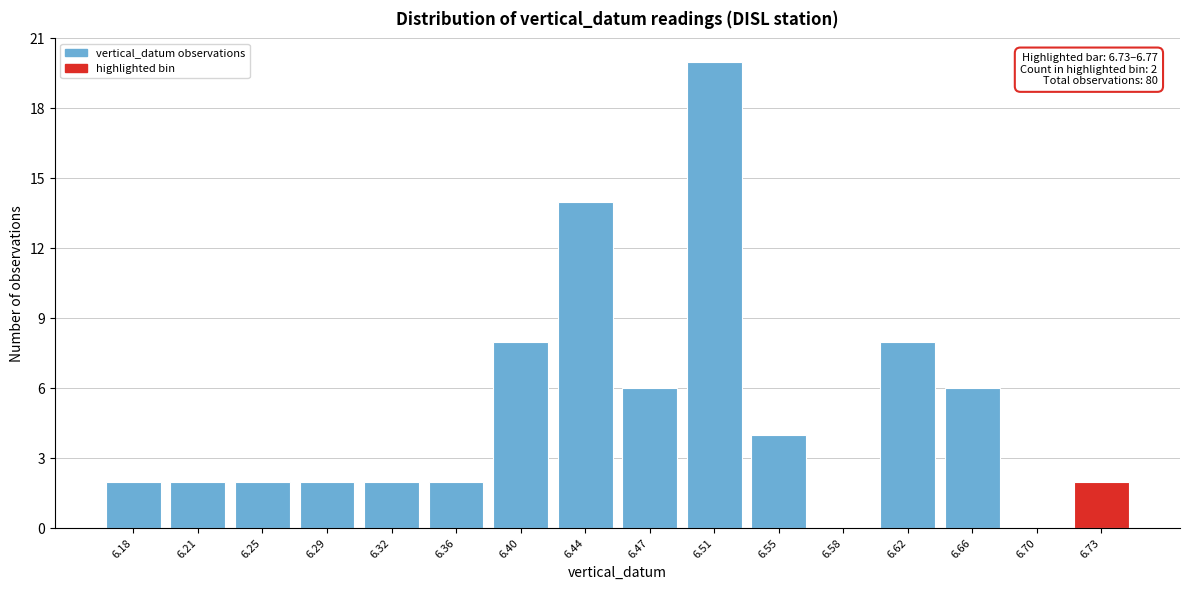

Reading left to right, extract all data points from this chart.

6.18=2	6.21=2	6.25=2	6.29=2	6.32=2	6.36=2	6.40=8	6.44=14	6.47=6	6.51=20	6.55=4	6.58=0	6.62=8	6.66=6	6.70=0	6.73=2